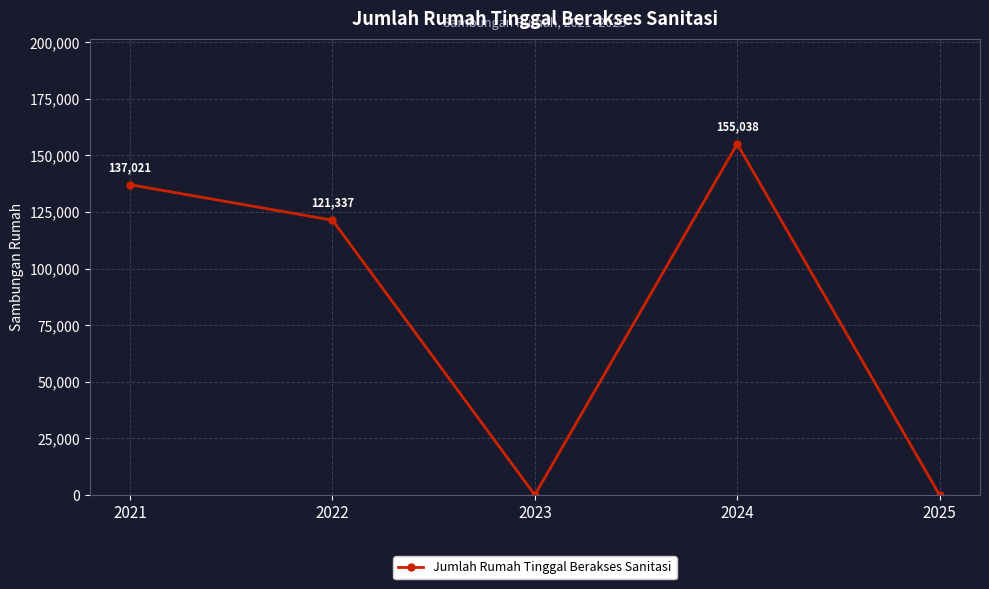

Reading left to right, extract all data points from this chart.

137021	121337	0	155038	0